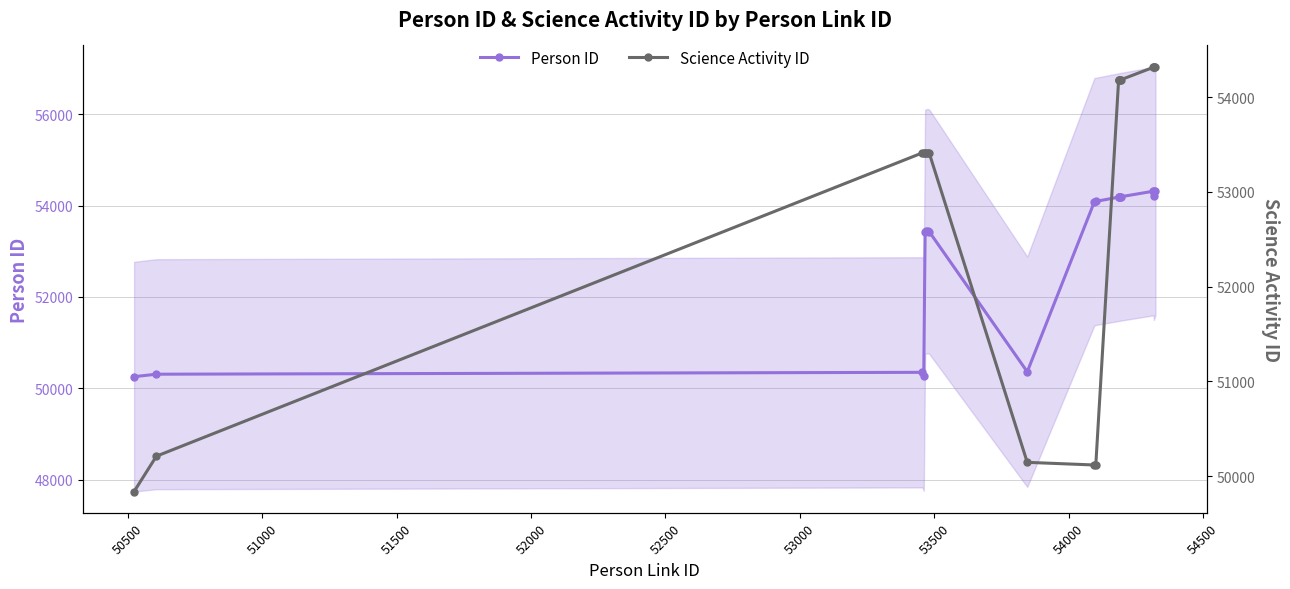

True or false: Person ID has more than 0 interior local peaks.

True